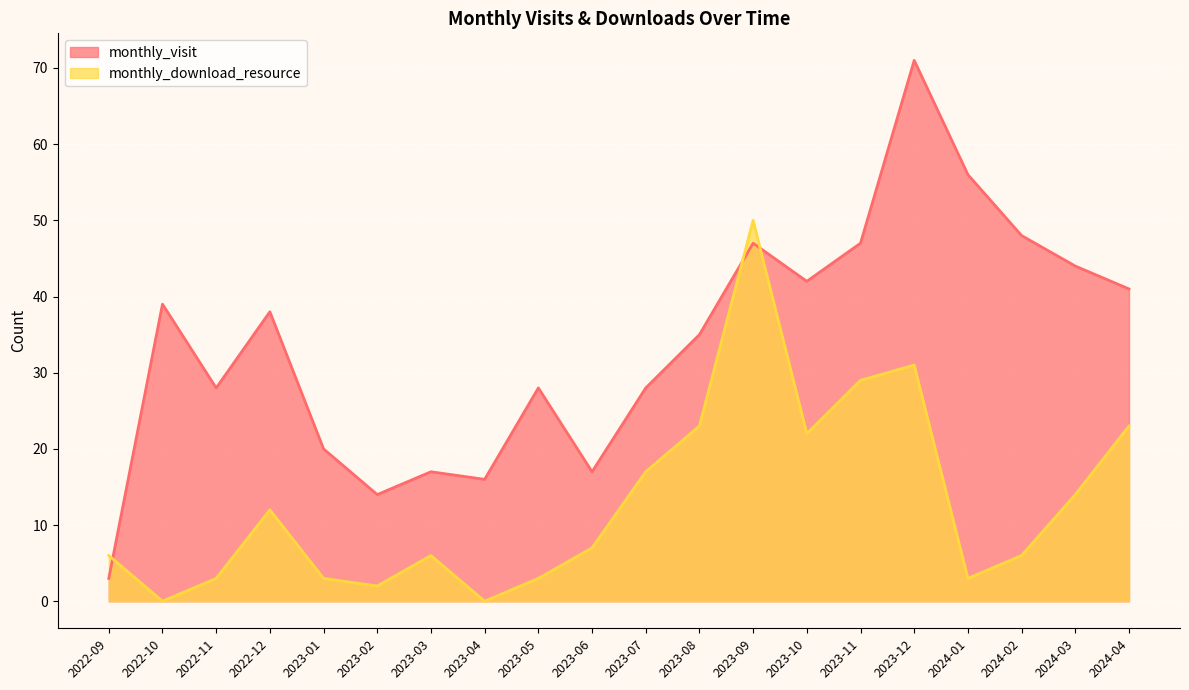

What position from the right is 2022-10?

19